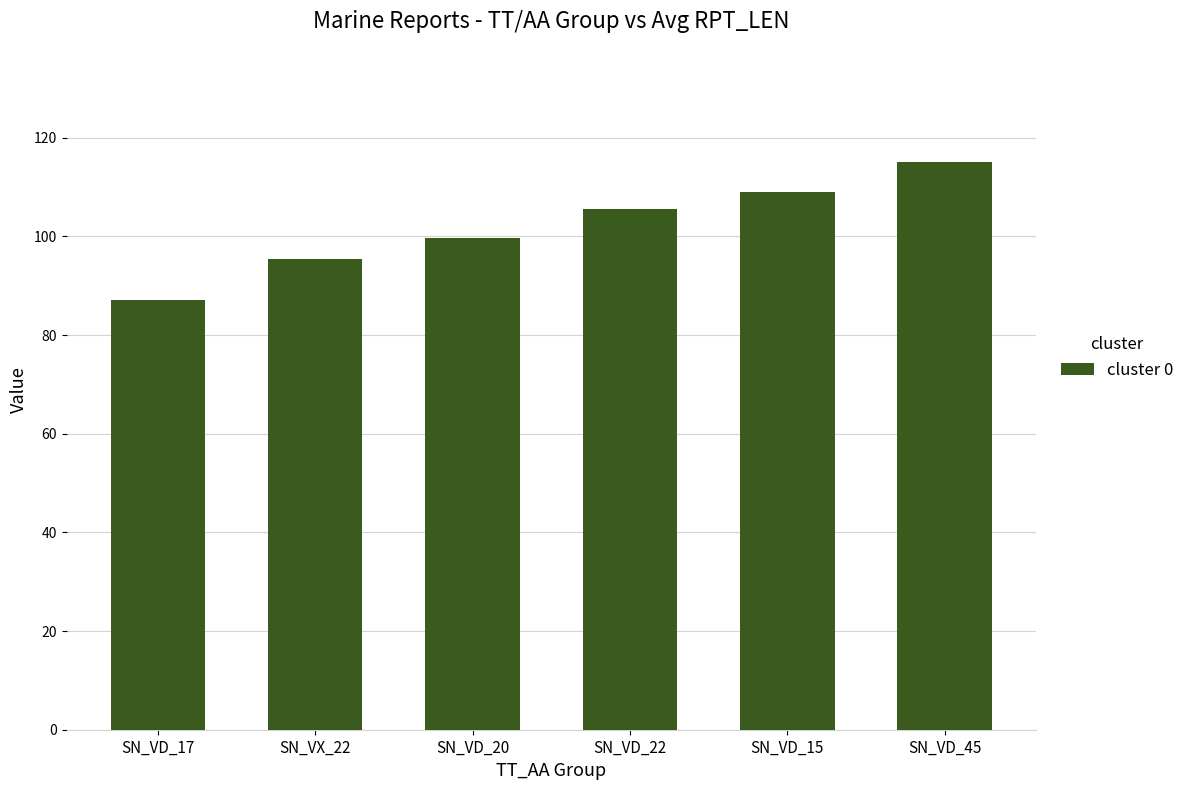

How many bars are there in total?

6